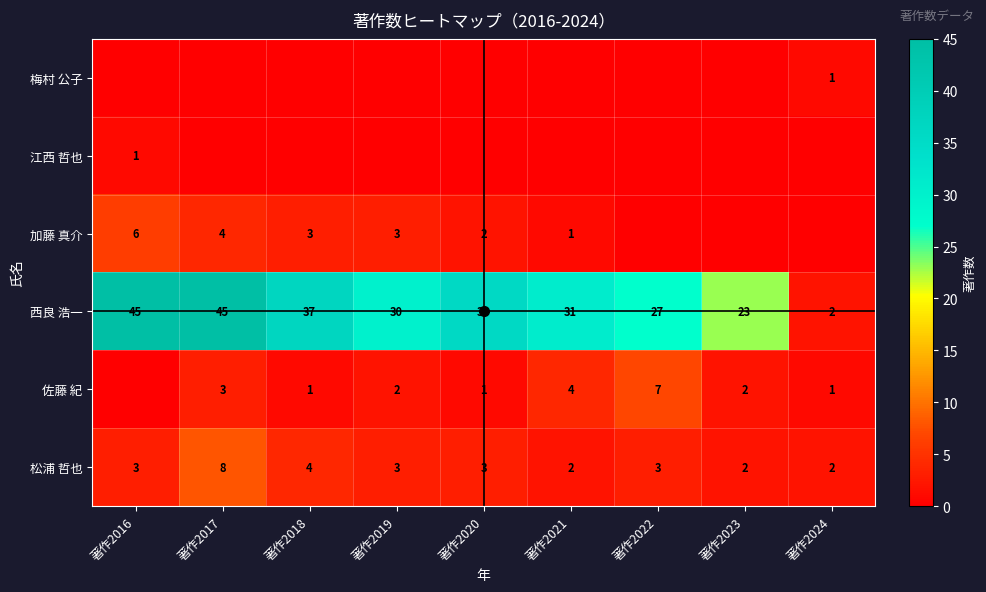

Where does the 西良 浩一 series first go above 31?

著作2016